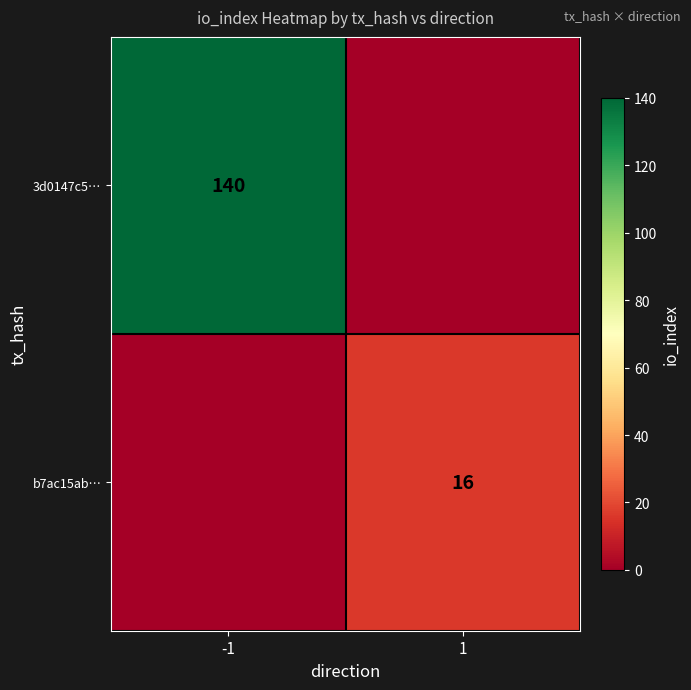

The value of 3d0147c5… at -1 is 62. True or false?

False